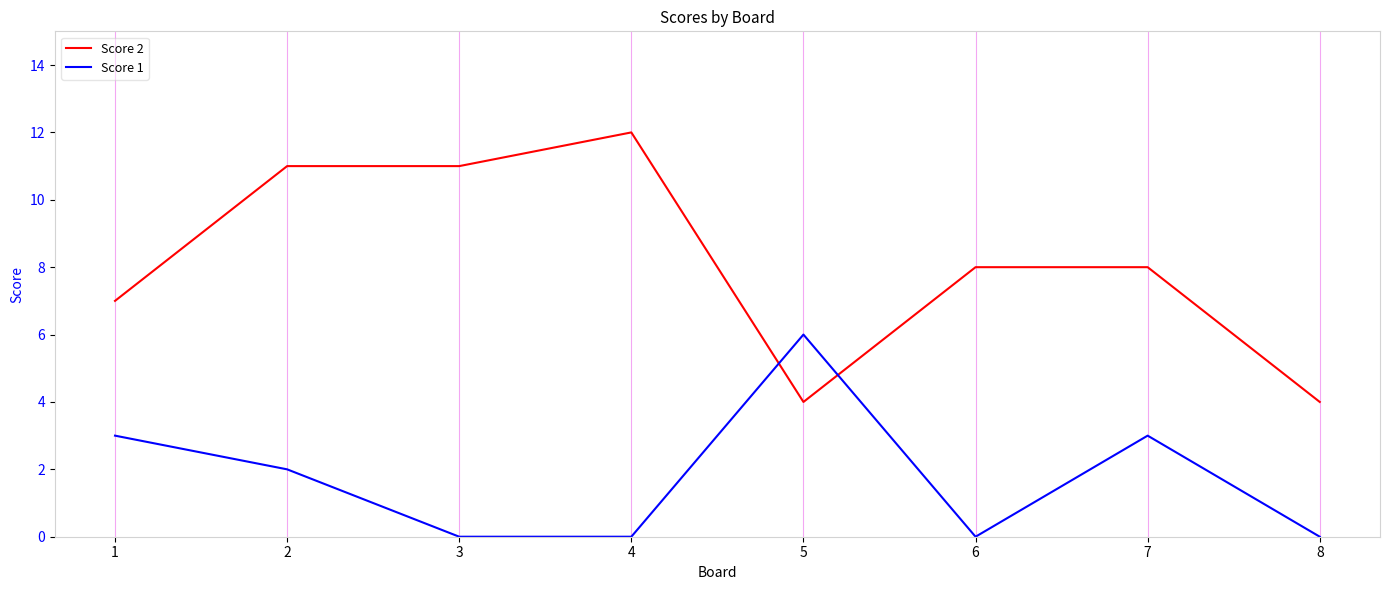

How many lines are shown in the chart?

2